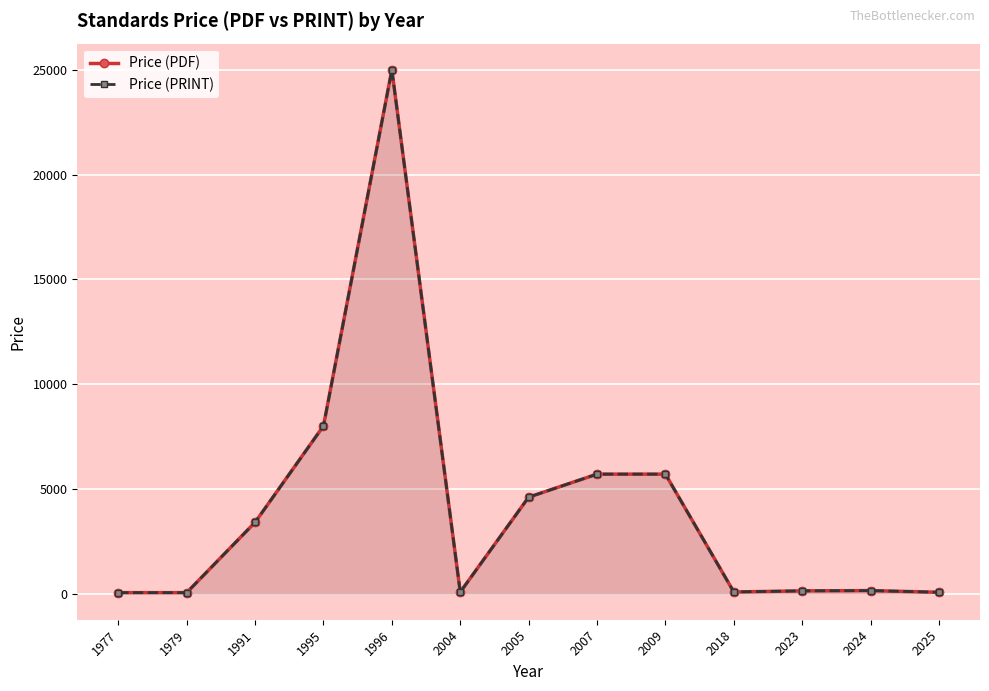

Reading left to right, list all the values displayed in this chart.

Price (PDF): 43.0	43.0	3400.0	8000.0	25000.0	69.0	4600.0	5700.0	5700.0	76.0	127.9	141.0	61.0
Price (PRINT): 43.0	43.0	3400.0	8000.0	25000.0	69.0	4600.0	5700.0	5700.0	76.0	127.9	141.0	61.0